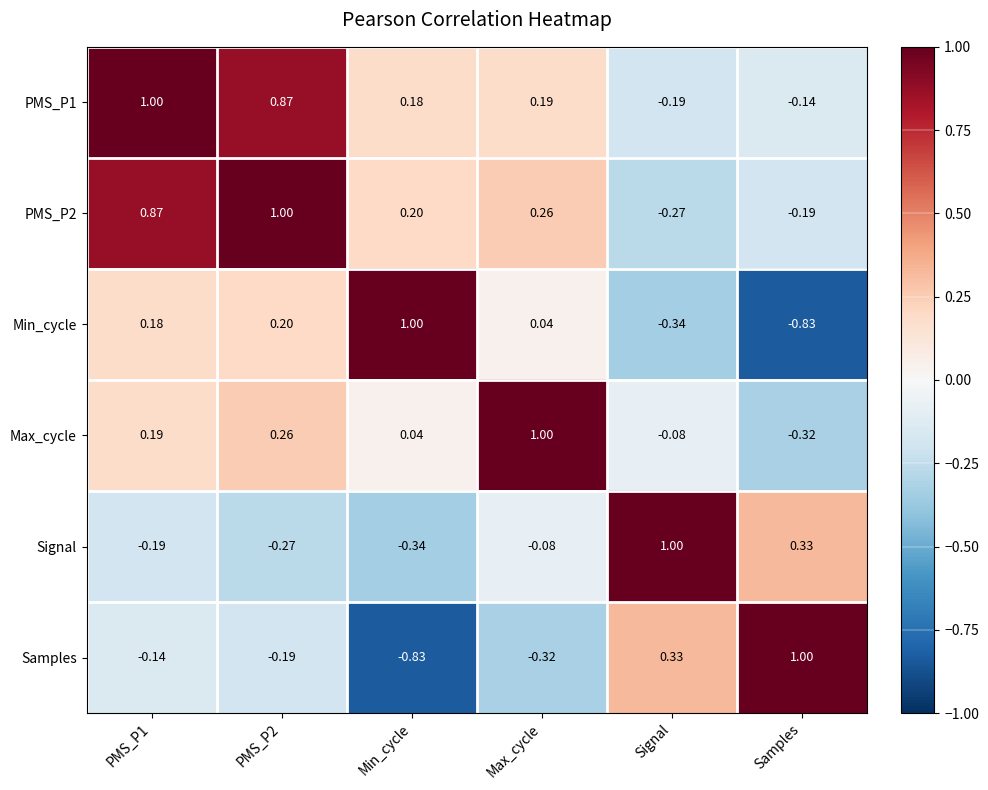

At which label is PMS_P1 closest to 0?

Samples